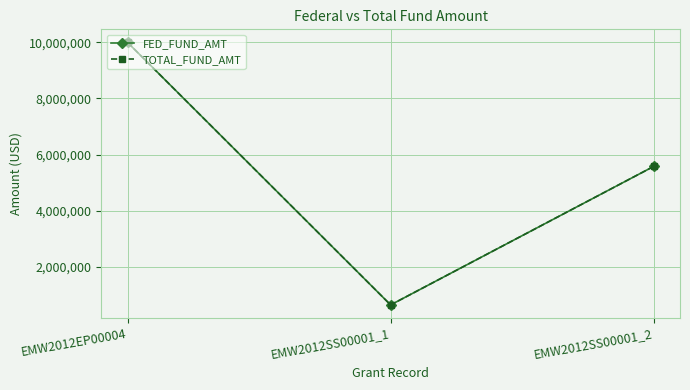

Which series has the largest total across all categories?

FED_FUND_AMT